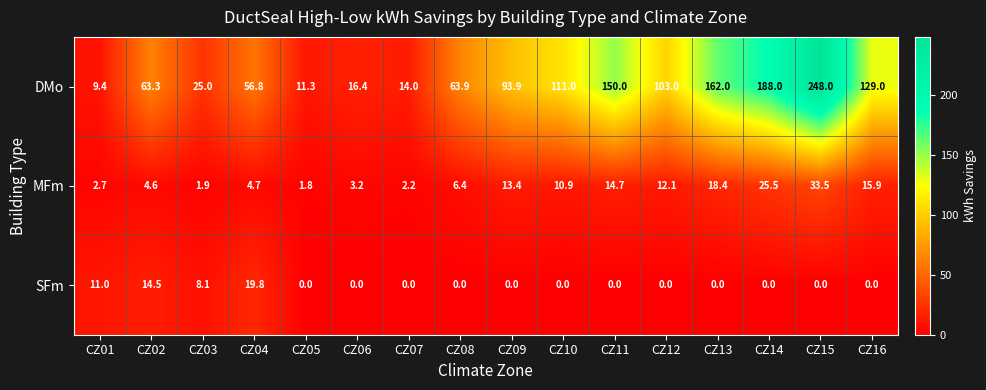

The value of DMo at CZ01 is 9.4. True or false?

True